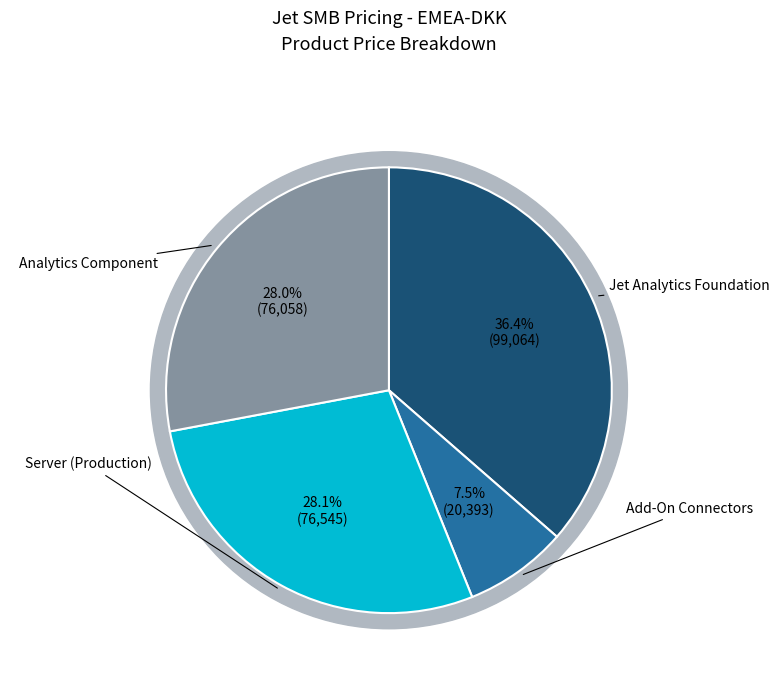

To the nearest percent, what is the difference between the largest and smallest slice percentages?

29%